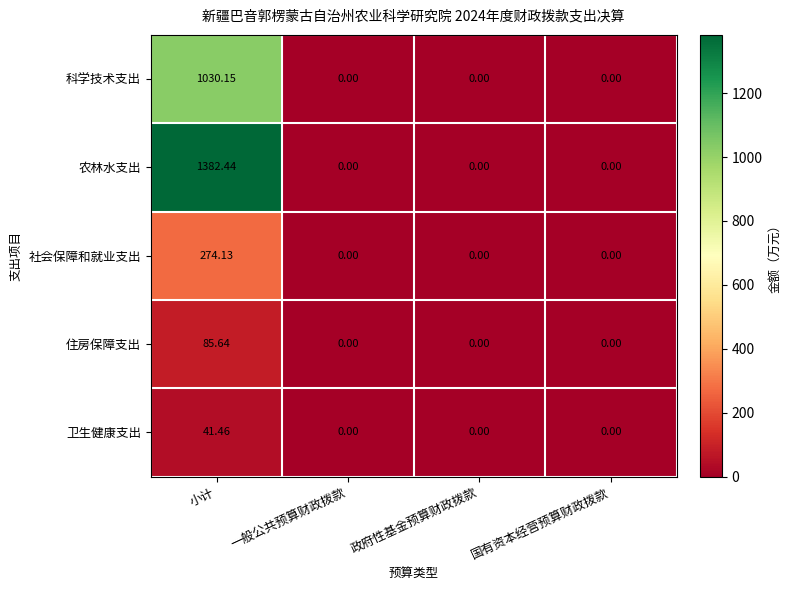

How many series are shown in this chart?

5